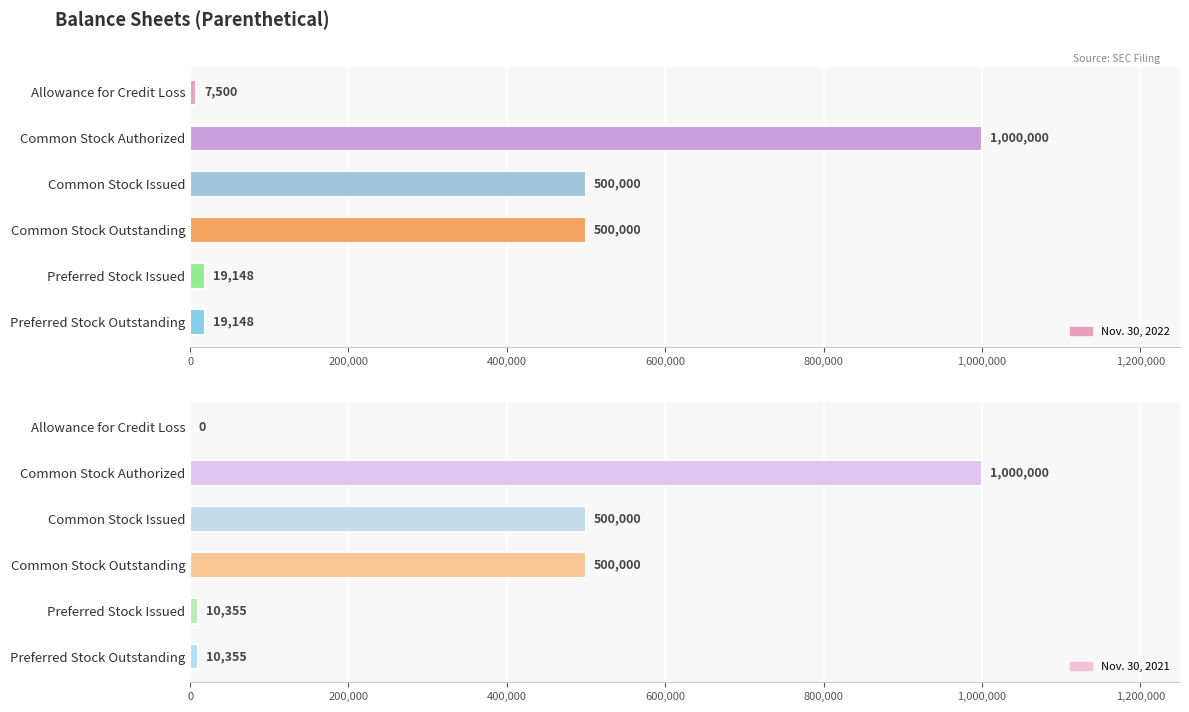

Does the chart contain any negative values?

No